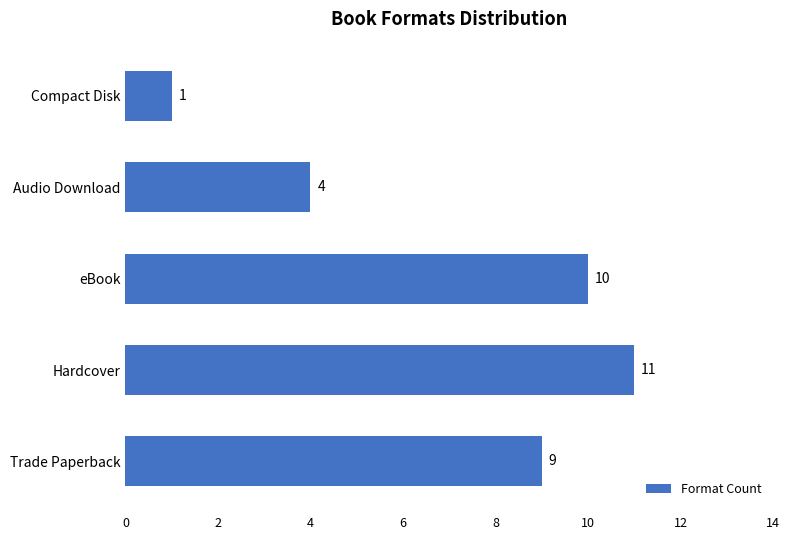

Which label corresponds to the smallest value in the chart?

Compact Disk